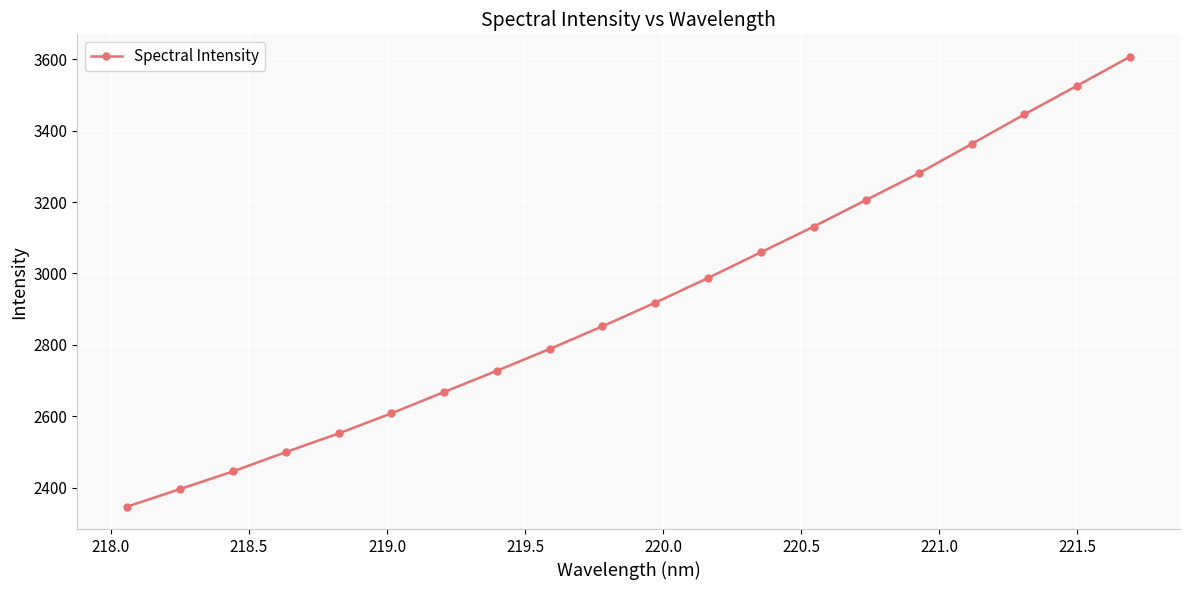

Reading left to right, transcribe all the data shown in this chart.

2348.0	2397.1	2446.4	2500.3	2552.5	2608.8	2668.5	2728.0	2788.9	2852.3	2918.4	2987.3	3059.3	3131.0	3205.9	3280.5	3362.6	3445.2	3525.4	3606.2